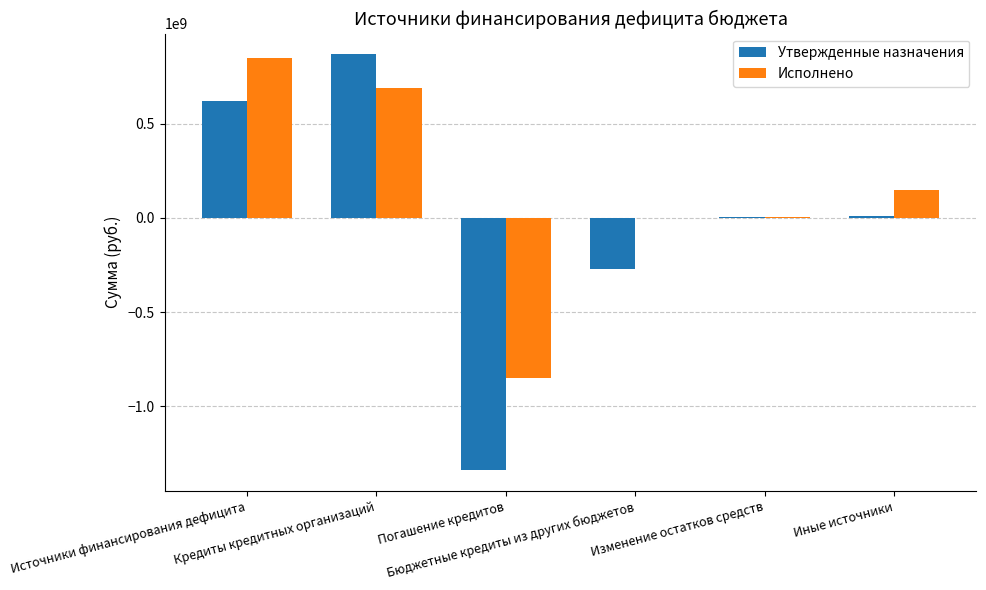

What is the highest value of the Утвержденные назначения series?

868190400.0